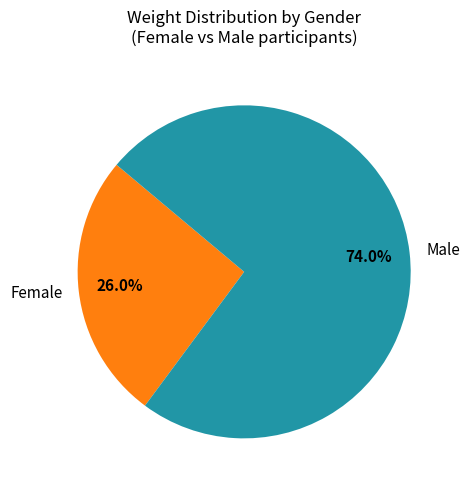

Is there a majority slice in this chart?

Yes